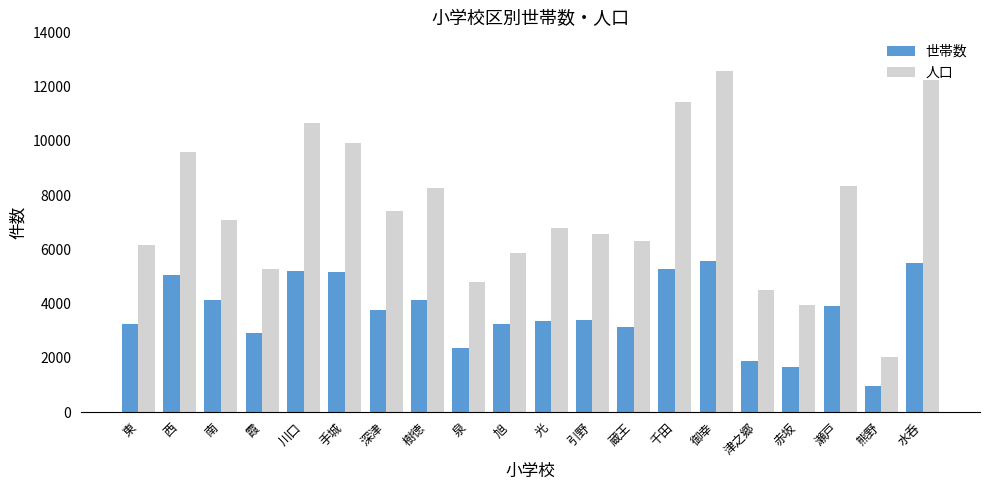

The value of 人口 at 蔵王 is 6321. True or false?

True